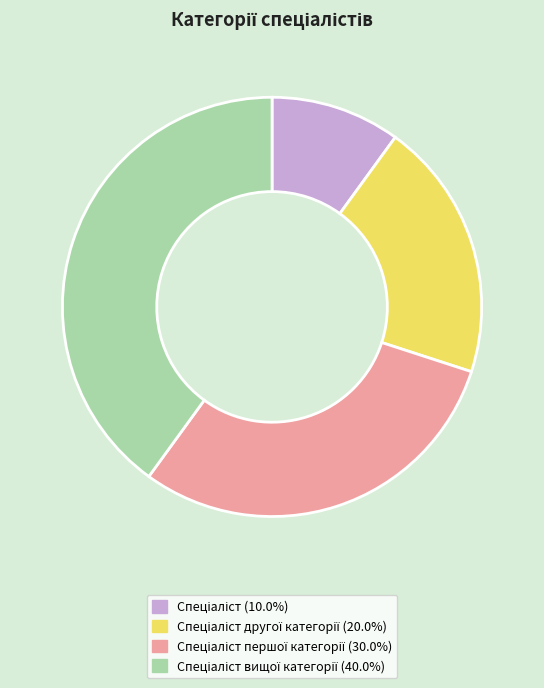

Is there any slice that represents more than half of the pie?

No